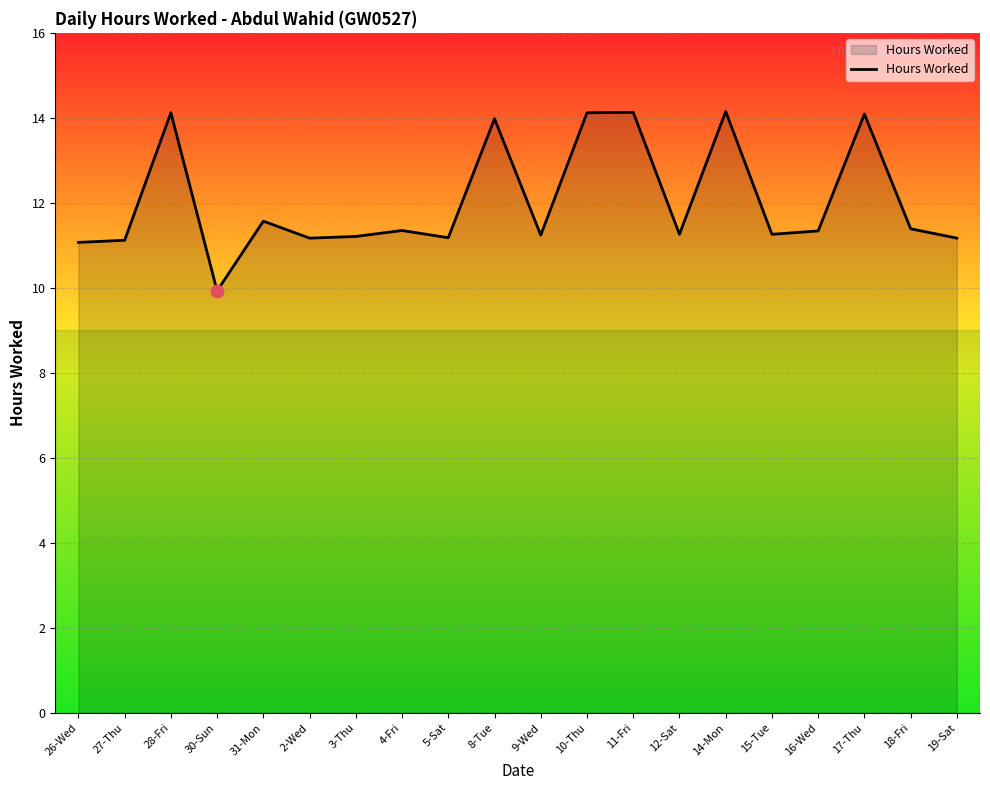

Which has a higher value, 8-Tue or 12-Sat?

8-Tue